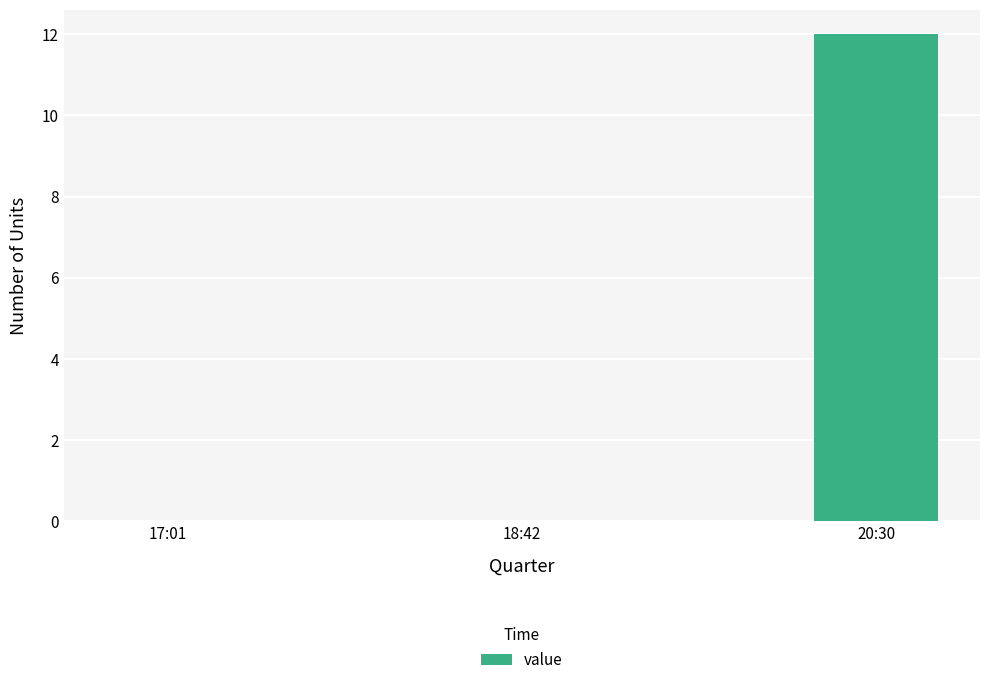

What is the change in value from 18:42 to 20:30?

+12